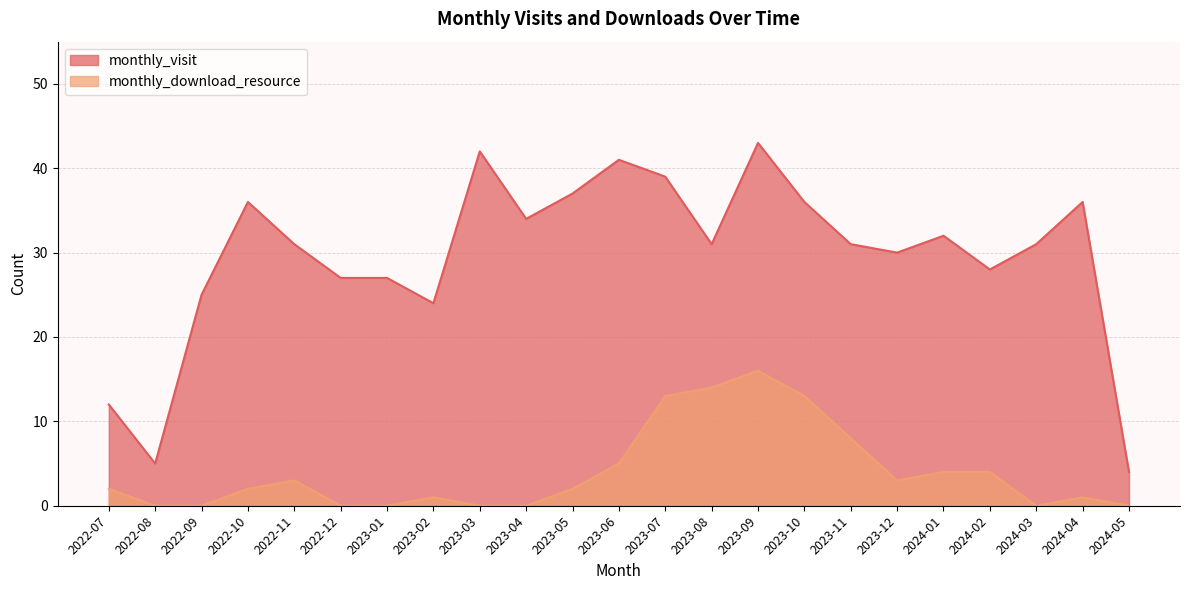

How many lines are shown in the chart?

2